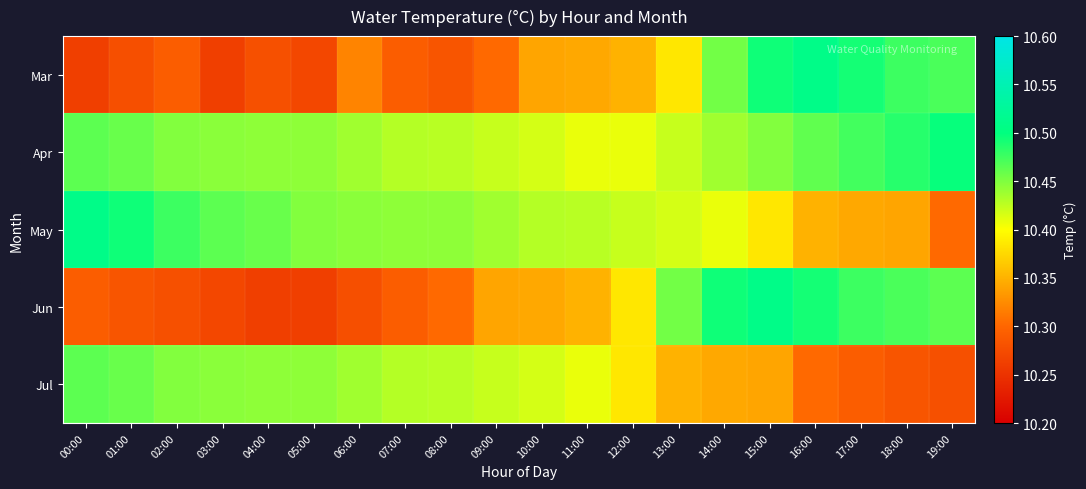

Reading left to right, what are all the values shown in this chart?

Mar: 00:00=10.3	01:00=10.3	02:00=10.3	03:00=10.3	04:00=10.3	05:00=10.3	06:00=10.3	07:00=10.3	08:00=10.3	09:00=10.3	10:00=10.3	11:00=10.3	12:00=10.3	13:00=10.4	14:00=10.5	15:00=10.5	16:00=10.5	17:00=10.5	18:00=10.5	19:00=10.5
Apr: 00:00=10.5	01:00=10.5	02:00=10.4	03:00=10.4	04:00=10.4	05:00=10.4	06:00=10.4	07:00=10.4	08:00=10.4	09:00=10.4	10:00=10.4	11:00=10.4	12:00=10.4	13:00=10.4	14:00=10.4	15:00=10.4	16:00=10.5	17:00=10.5	18:00=10.5	19:00=10.5
May: 00:00=10.5	01:00=10.5	02:00=10.5	03:00=10.5	04:00=10.5	05:00=10.4	06:00=10.4	07:00=10.4	08:00=10.4	09:00=10.4	10:00=10.4	11:00=10.4	12:00=10.4	13:00=10.4	14:00=10.4	15:00=10.4	16:00=10.3	17:00=10.3	18:00=10.3	19:00=10.3
Jun: 00:00=10.3	01:00=10.3	02:00=10.3	03:00=10.3	04:00=10.3	05:00=10.3	06:00=10.3	07:00=10.3	08:00=10.3	09:00=10.3	10:00=10.3	11:00=10.3	12:00=10.4	13:00=10.5	14:00=10.5	15:00=10.5	16:00=10.5	17:00=10.5	18:00=10.5	19:00=10.5
Jul: 00:00=10.5	01:00=10.5	02:00=10.4	03:00=10.4	04:00=10.4	05:00=10.4	06:00=10.4	07:00=10.4	08:00=10.4	09:00=10.4	10:00=10.4	11:00=10.4	12:00=10.4	13:00=10.3	14:00=10.3	15:00=10.3	16:00=10.3	17:00=10.3	18:00=10.3	19:00=10.3